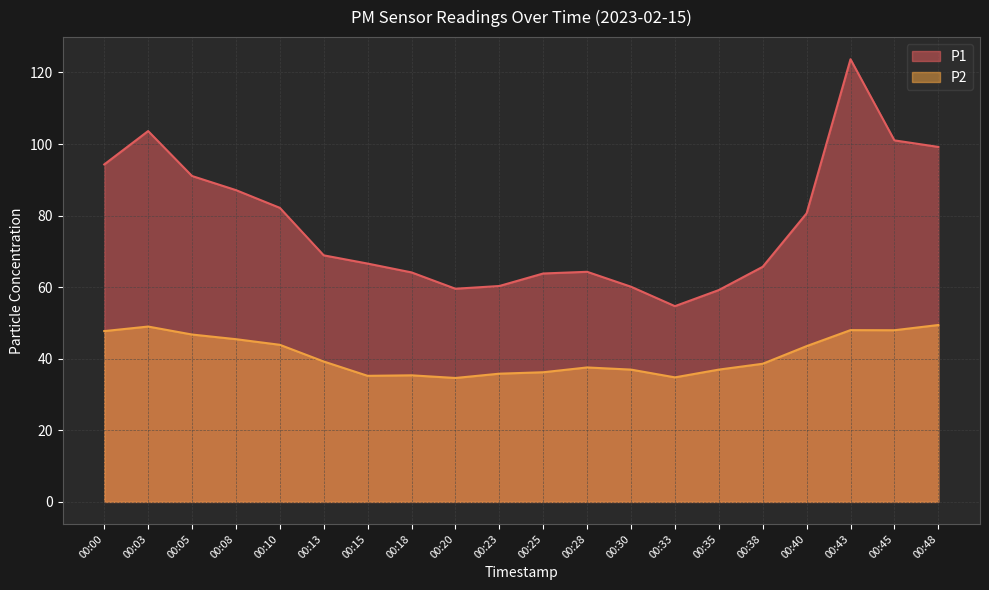

At which label does P1 first exceed 68?

00:00